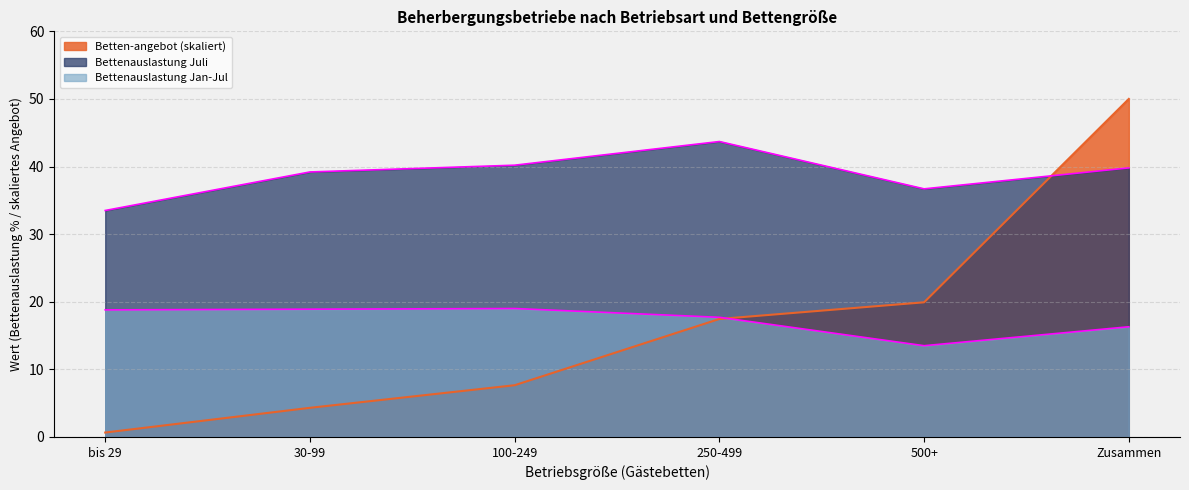

What is the lowest value of the Bettenauslastung Juli series?

33.5